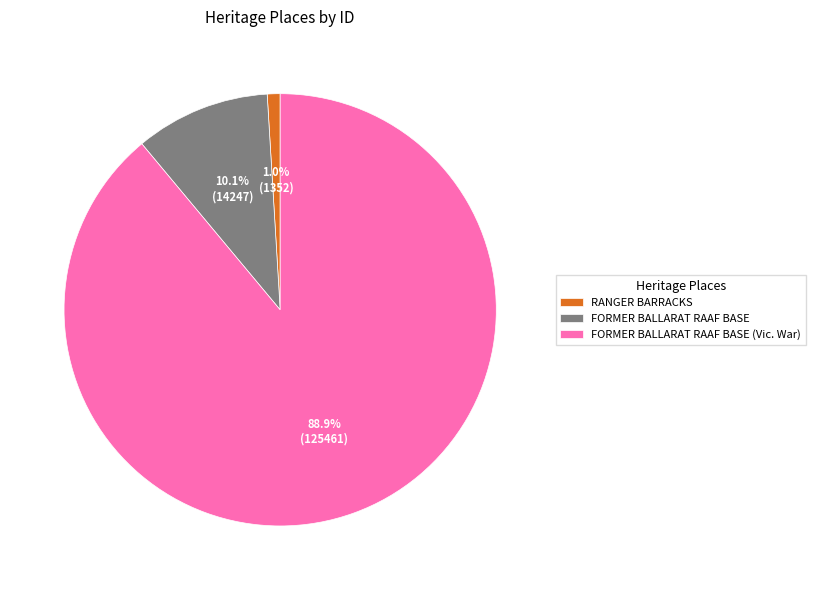

What percentage is the FORMER BALLARAT RAAF BASE slice, to the nearest percent?

10%